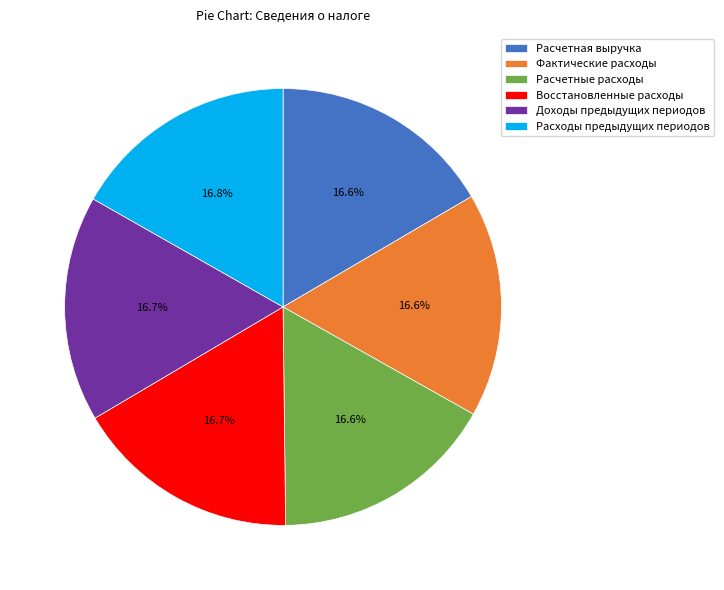

What percentage is the Фактические расходы slice, to the nearest percent?

17%